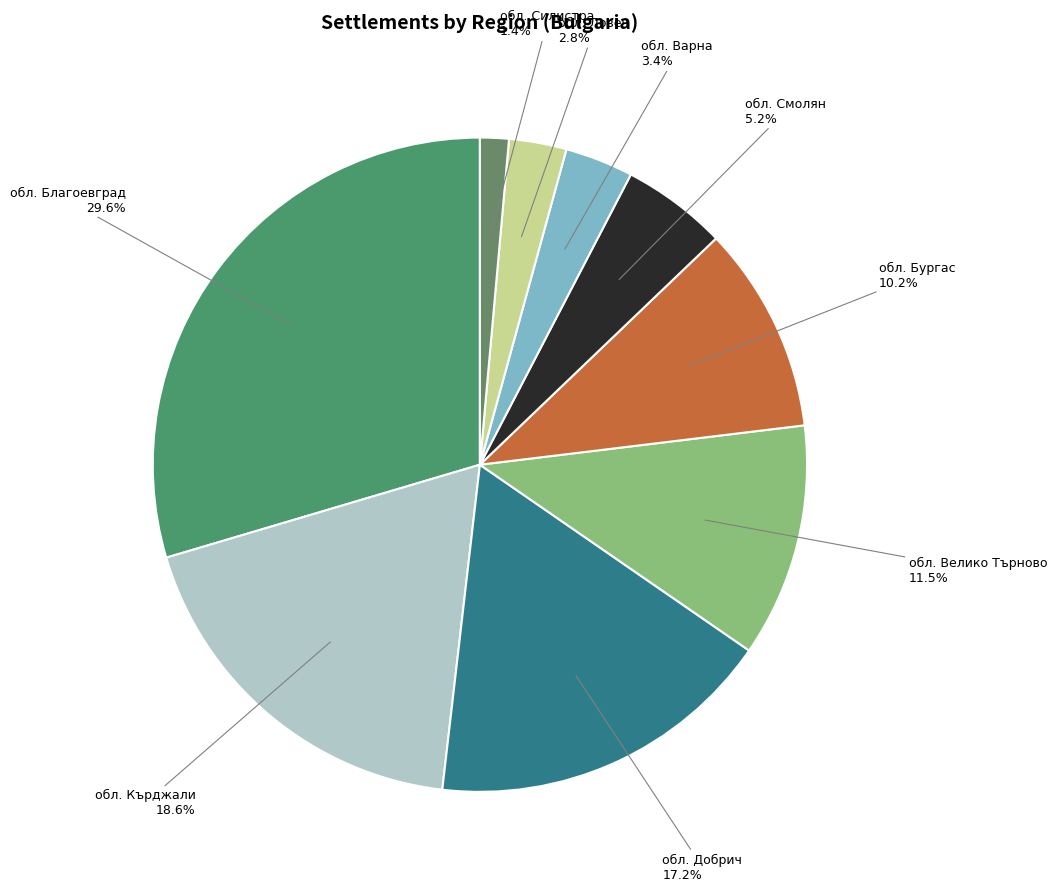

Count the number of slices in the pie.

9